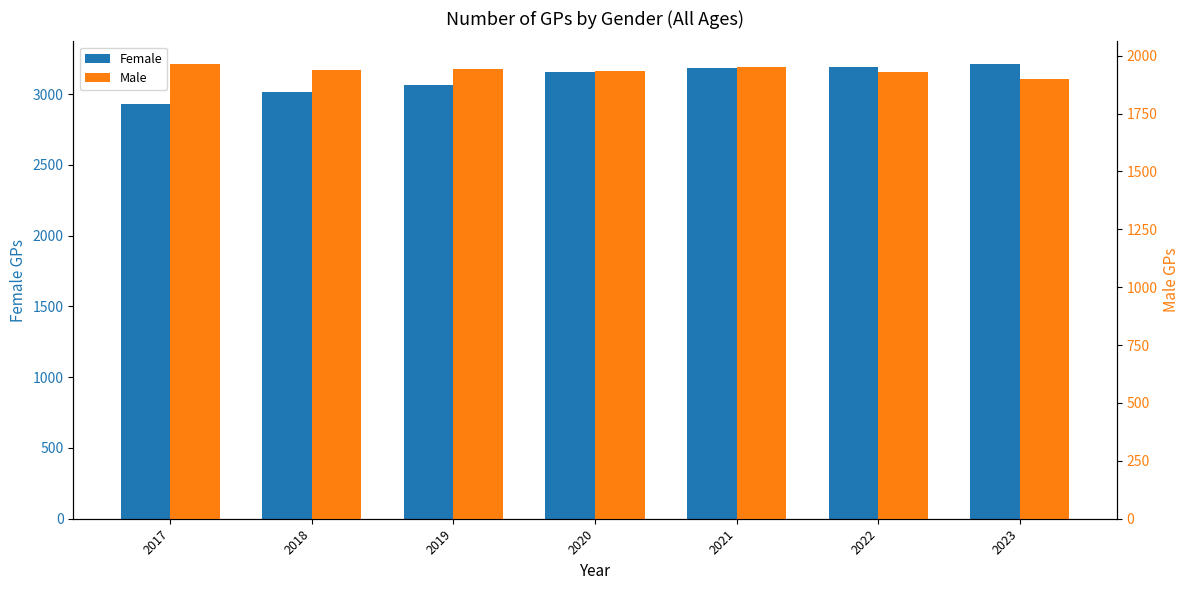

Read the Female value at 2022, to the nearest 5.

3195